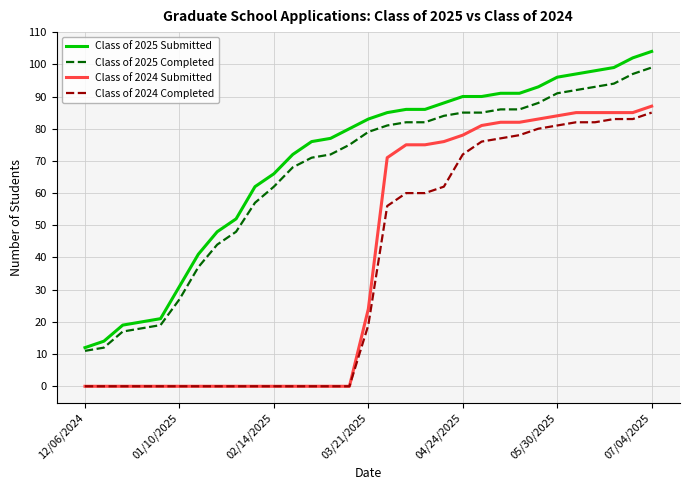

True or false: Class of 2025 Completed and Class of 2024 Submitted intersect in this chart.

False